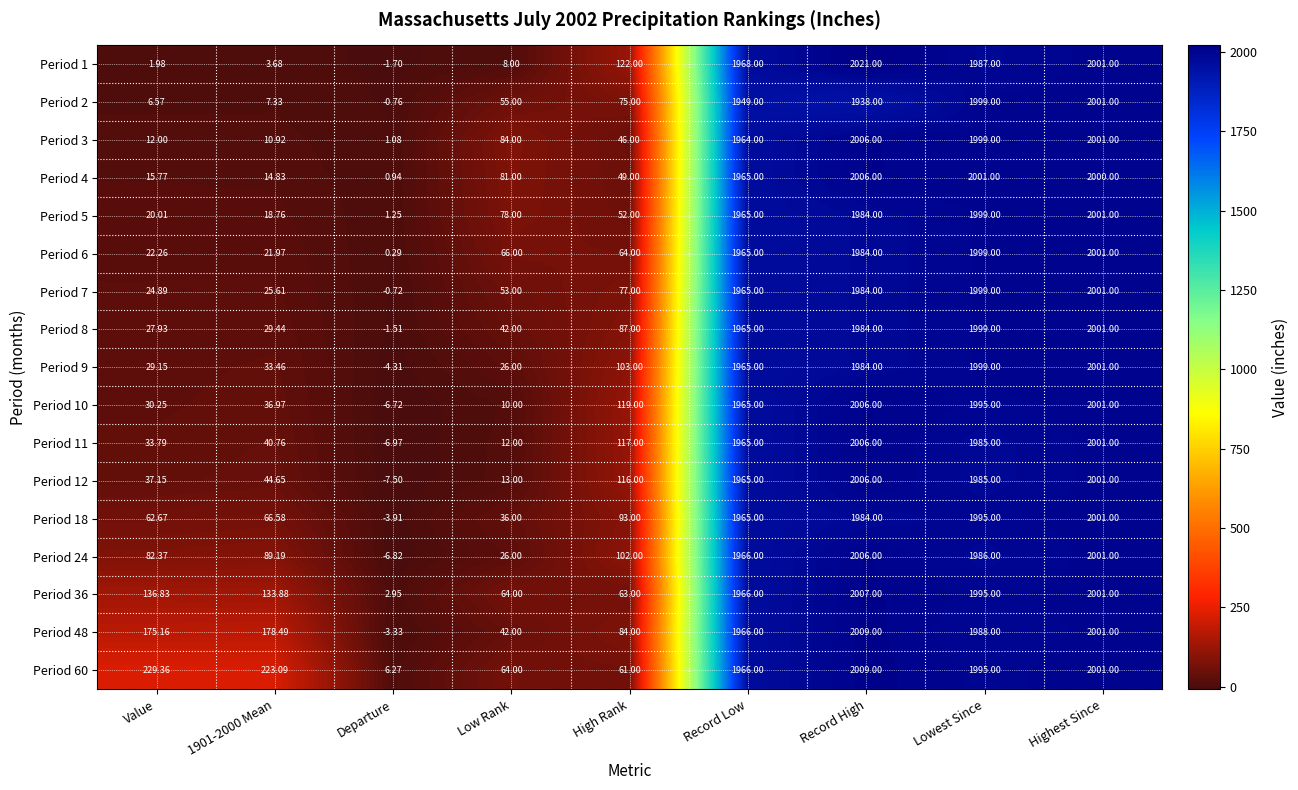

What is the spread (max minus min) of values at High Rank?

76.0